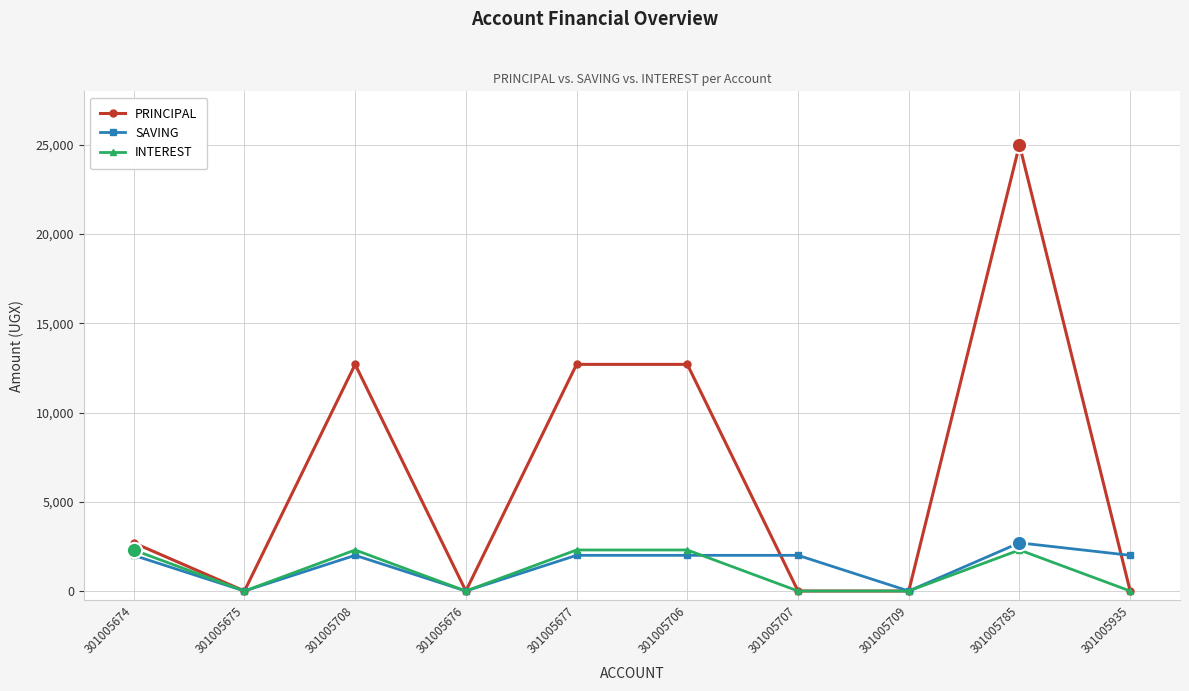

True or false: SAVING has a value of 0 at 301005676.

True